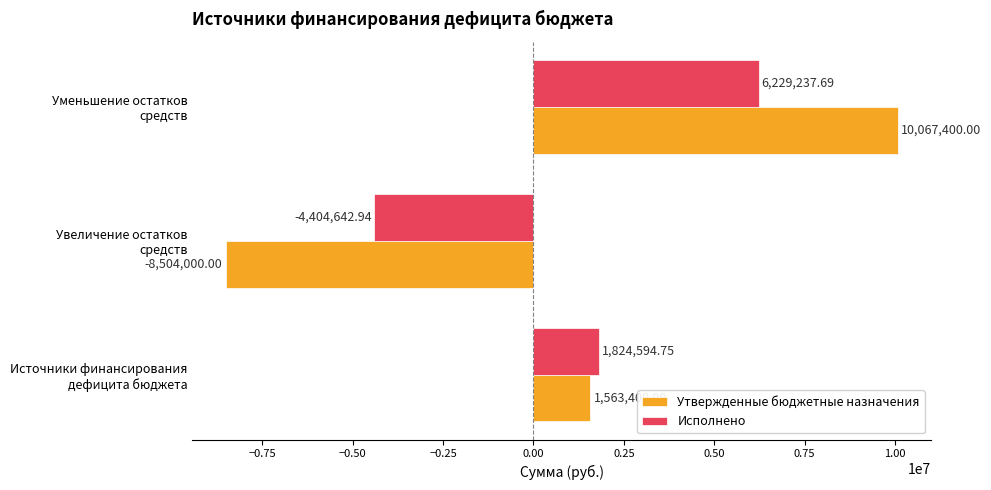

Which series has the largest range (max minus min)?

Утвержденные бюджетные назначения